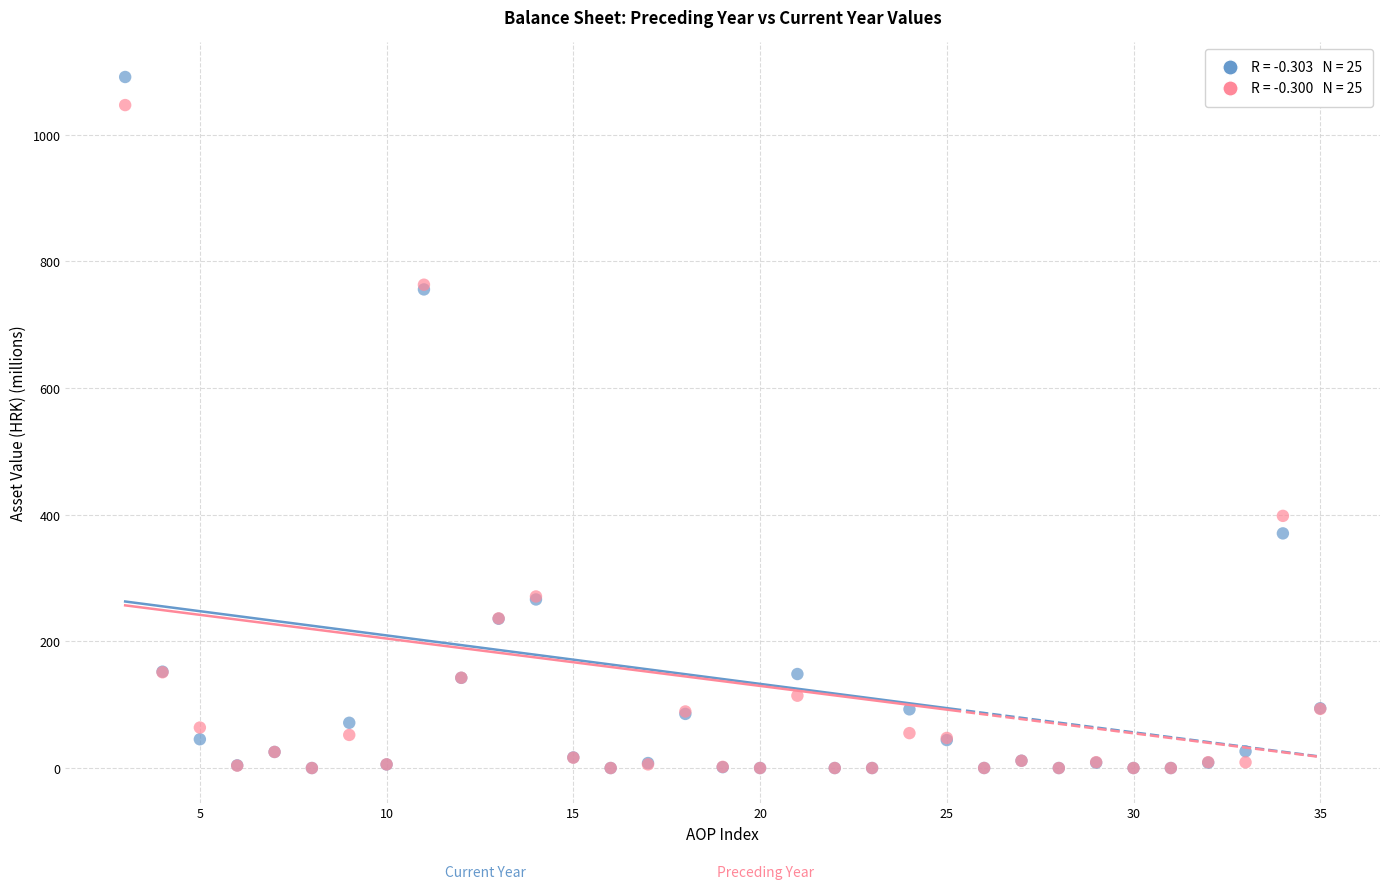

Across all series, what Y value is closest to 545?

398.1